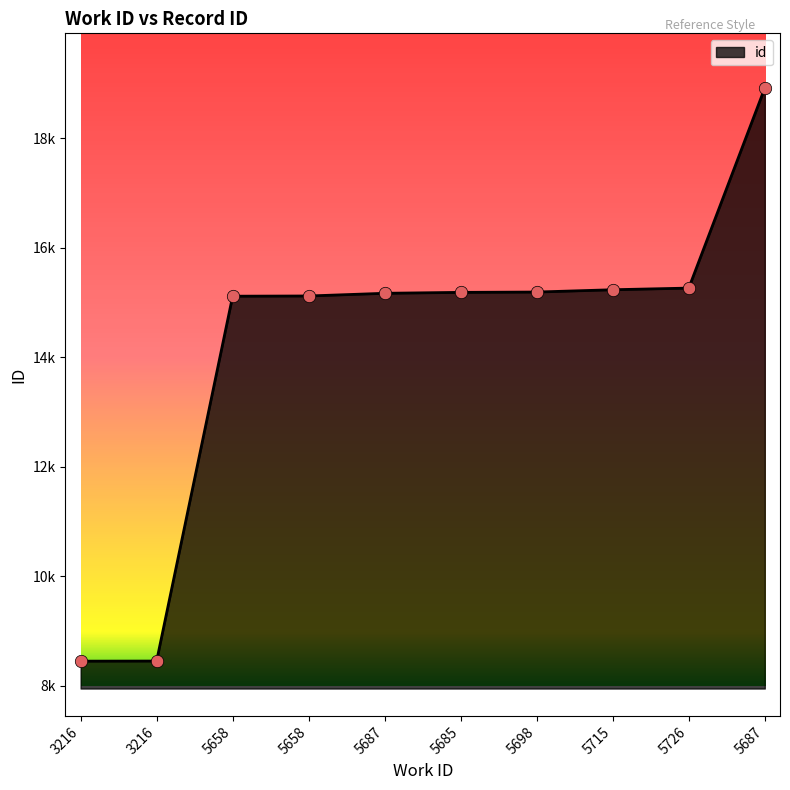

Approximately how many times larger is the value at 5687 compared to 5658?

1.0